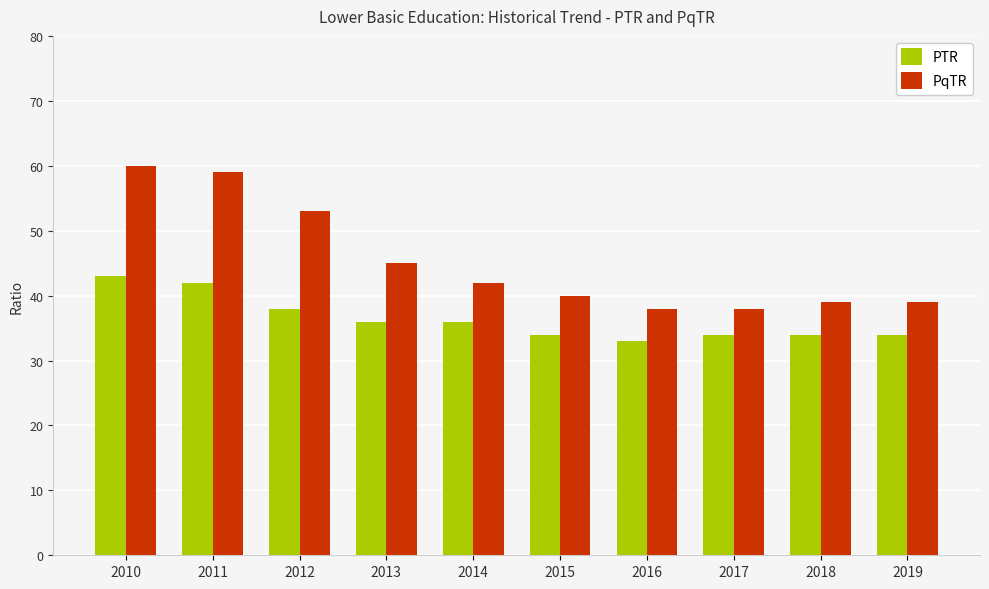

What is the sum of all PqTR values?

453